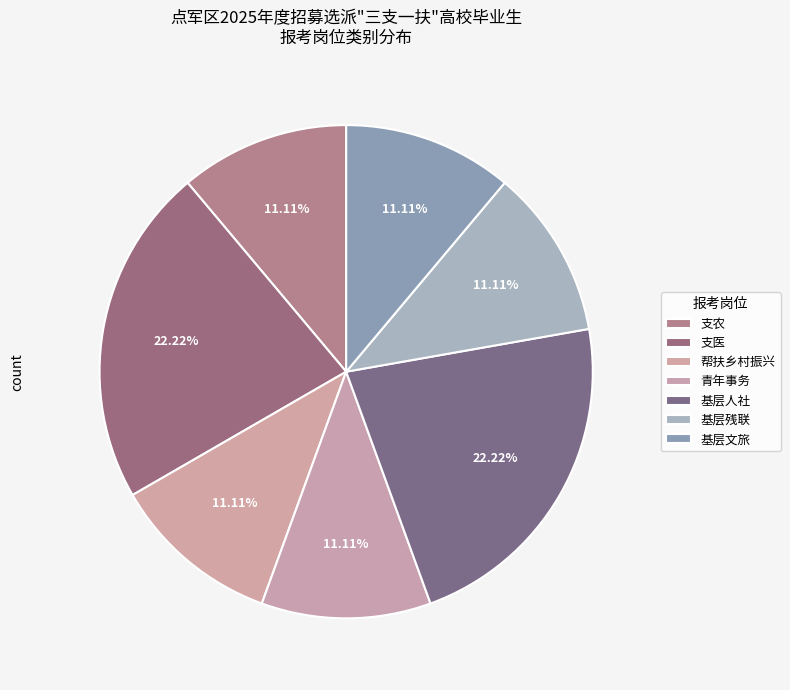

To the nearest percent, what portion does 青年事务 represent?

11%